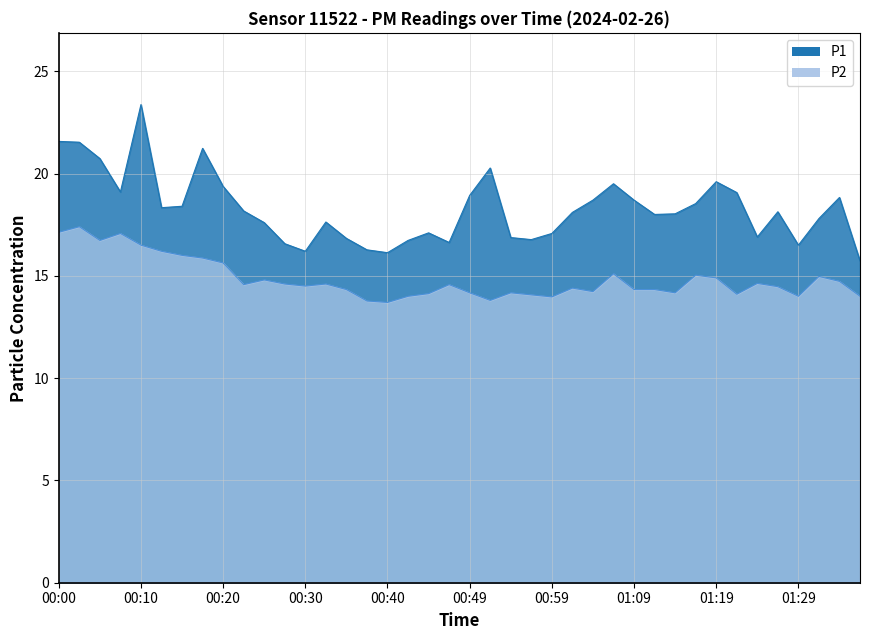

Is the value of P2 at 01:21 greater than the value of P1 at 00:17?

No